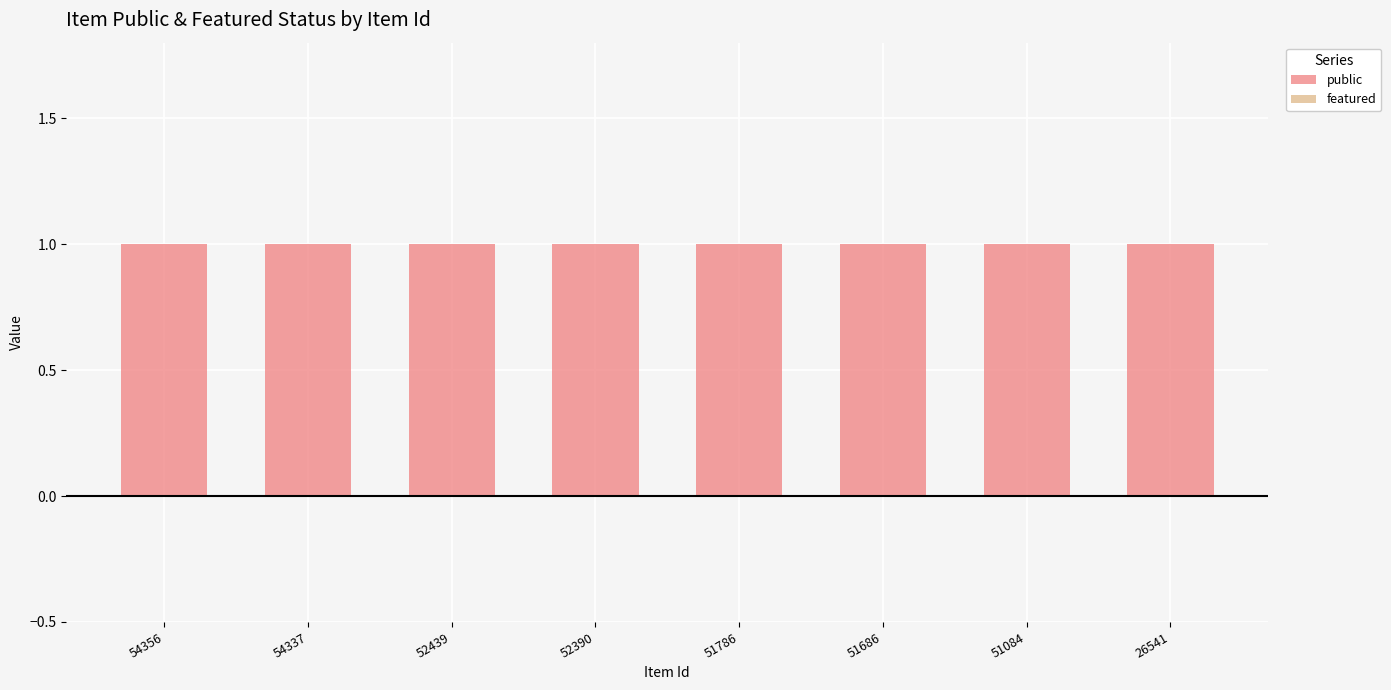

The value of featured at 26541 is 0. True or false?

True